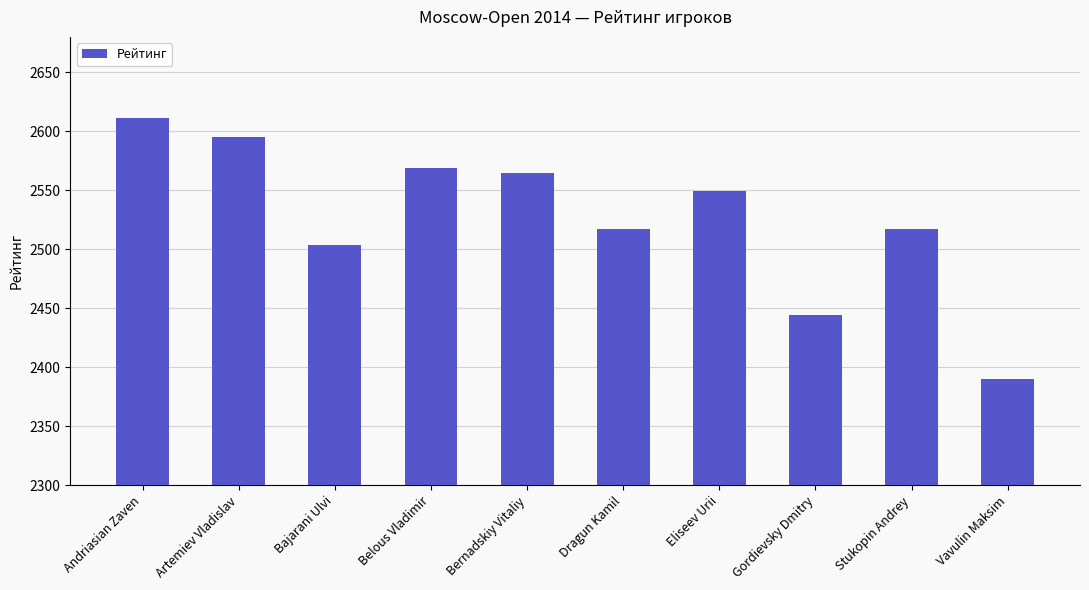

Is it true that the value at Gordievsky Dmitry is 4218?

False